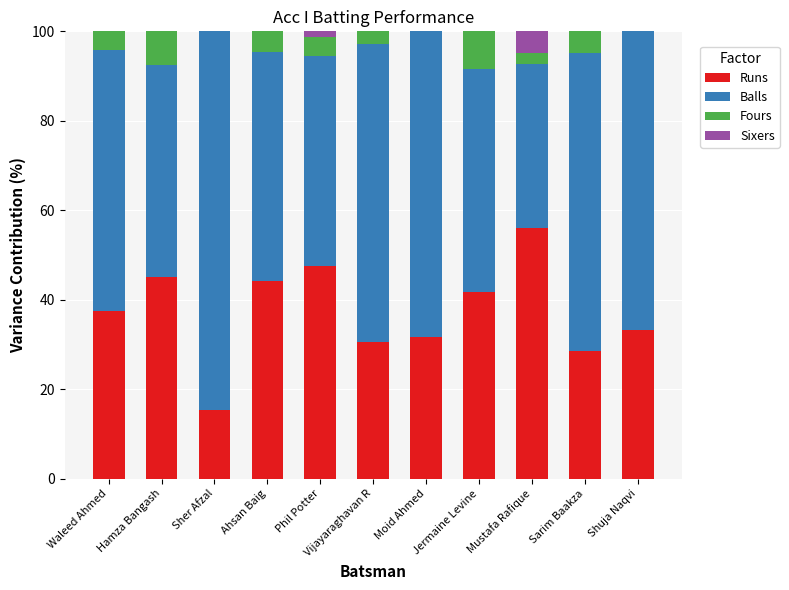

True or false: Runs has a value of 28.6 at Sarim Baakza.

True